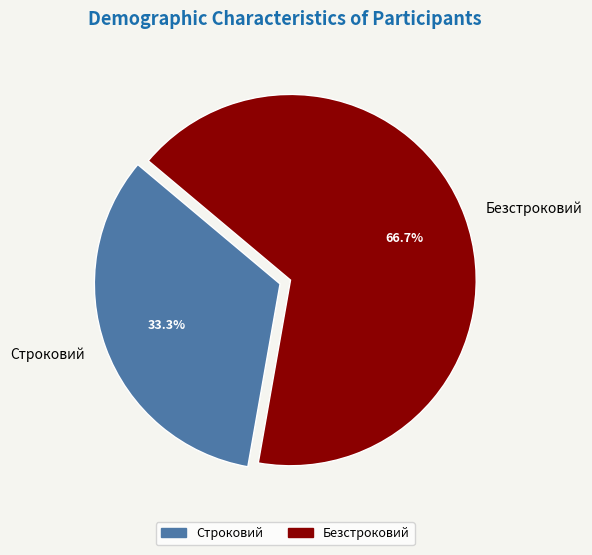

What percentage is NOT represented by Безстроковий?

33.3%